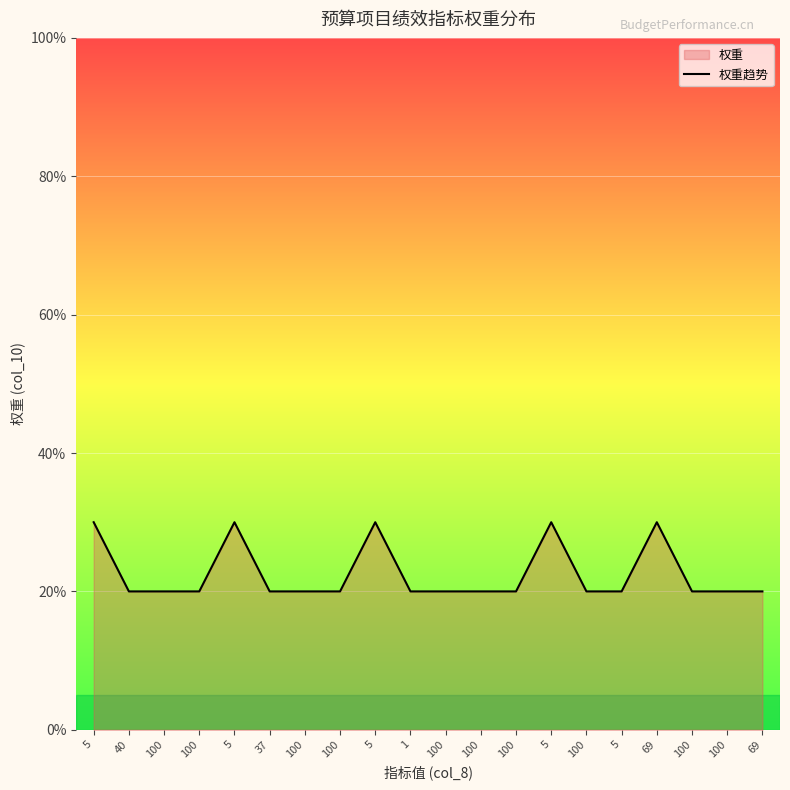

Reading left to right, what are all the values shown in this chart?

30	20	20	20	30	20	20	20	30	20	20	20	20	30	20	20	30	20	20	20